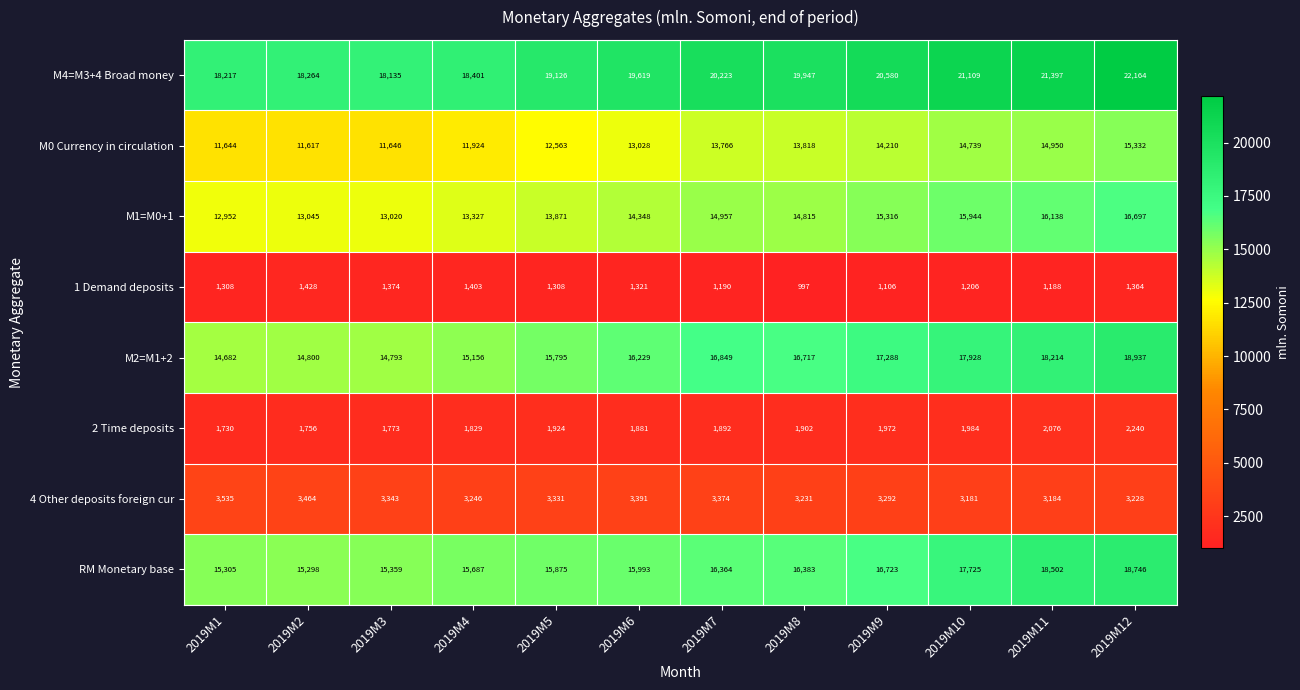

True or false: 4 Other deposits foreign cur has a value of 2063 at 2019M7.

False